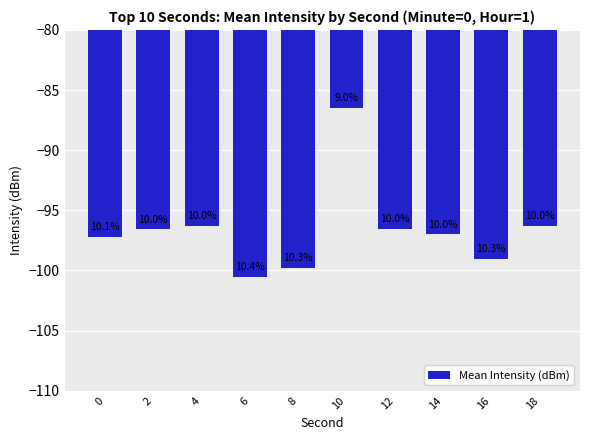

How many bars are there in total?

10